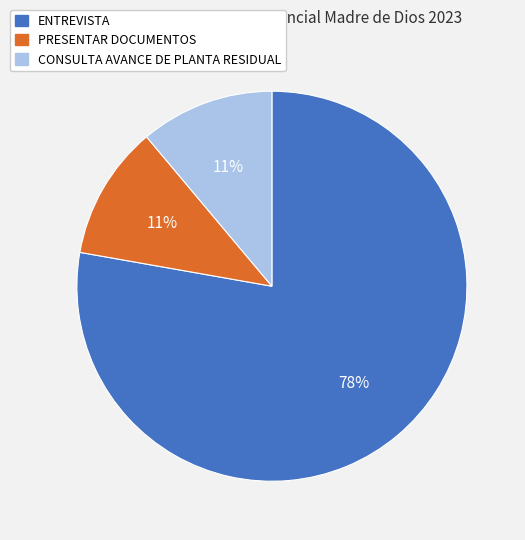

To the nearest percent, what percentage of the pie is CONSULTA AVANCE DE PLANTA RESIDUAL?

11%